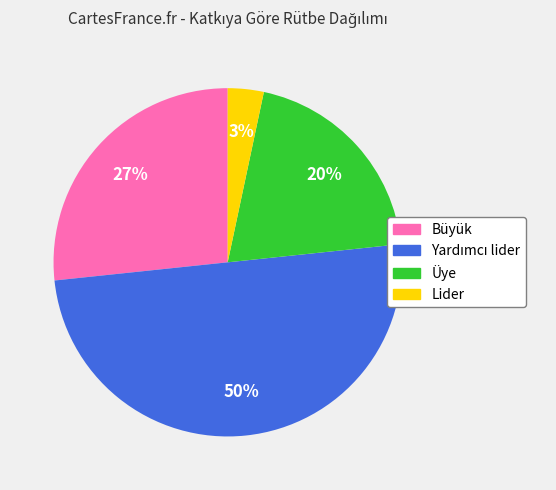

The Lider slice represents 16% of the pie. True or false?

False